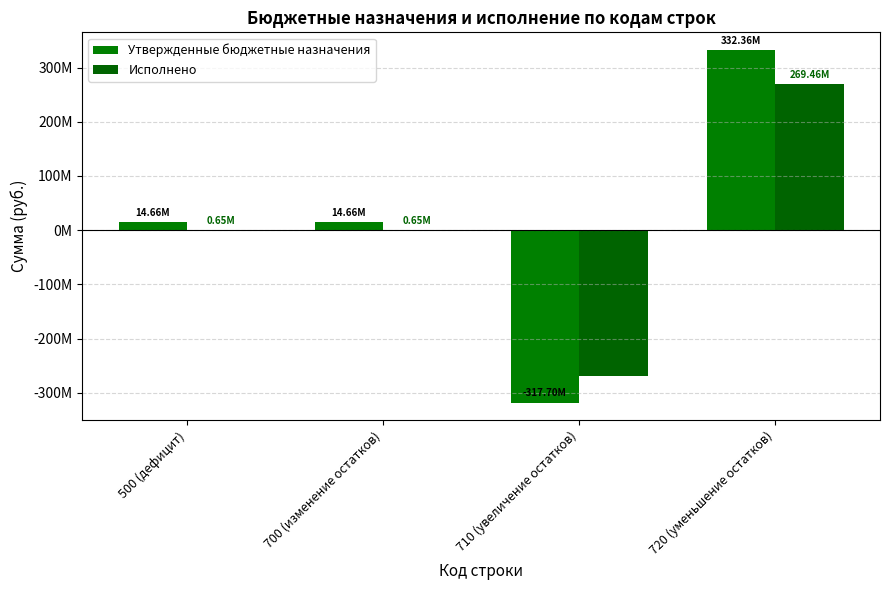

Which series has the largest total across all categories?

Утвержденные бюджетные назначения